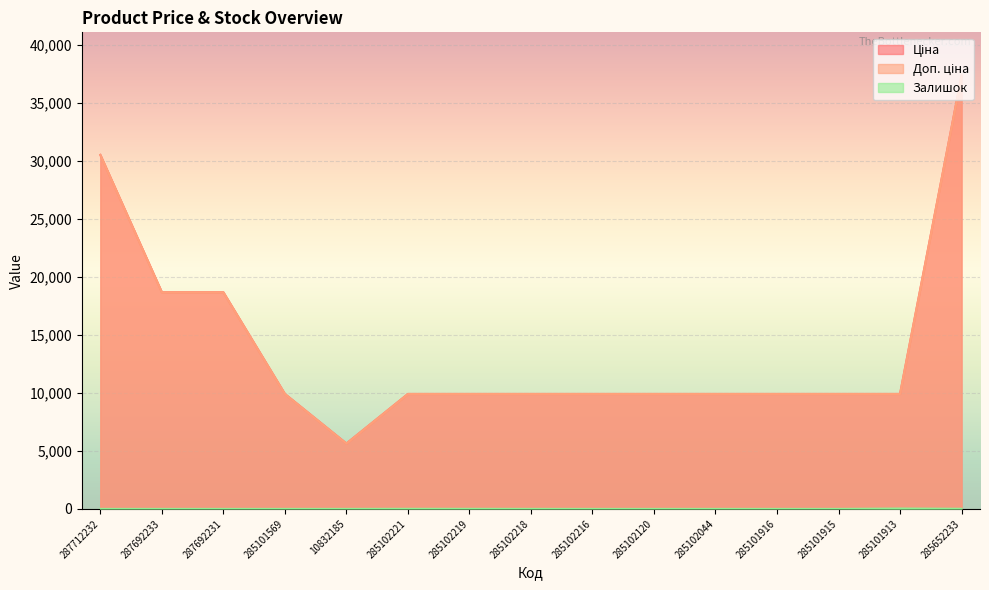

How many lines are shown in the chart?

3